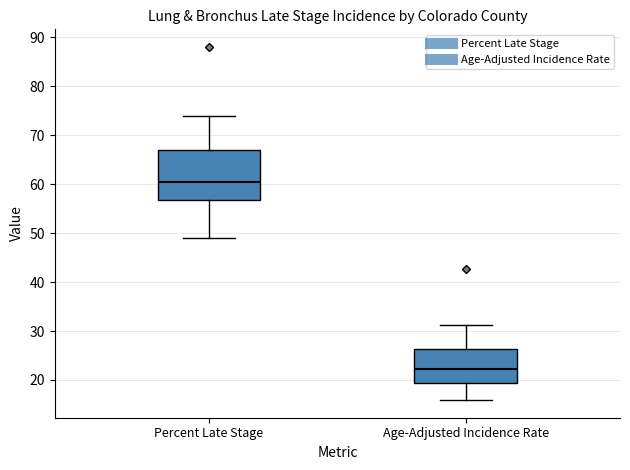

Which box is the tallest, from its lower edge to its upper edge?

Percent Late Stage